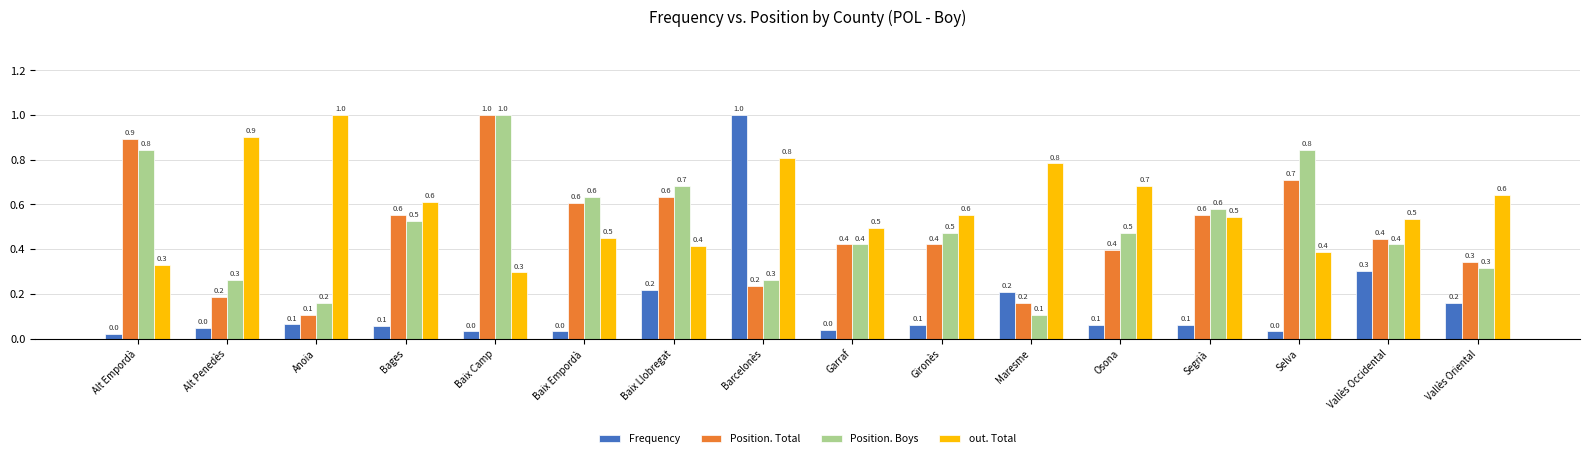

What is the greatest value displayed?

1.0